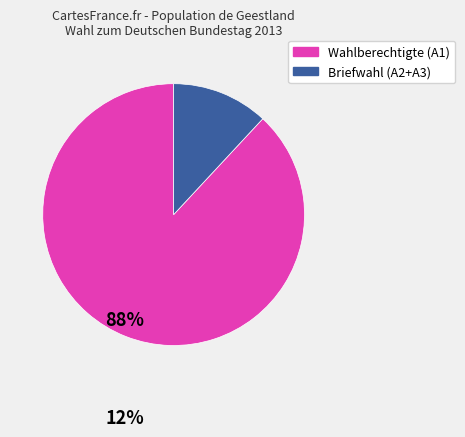

What is the largest slice in the pie chart?

1